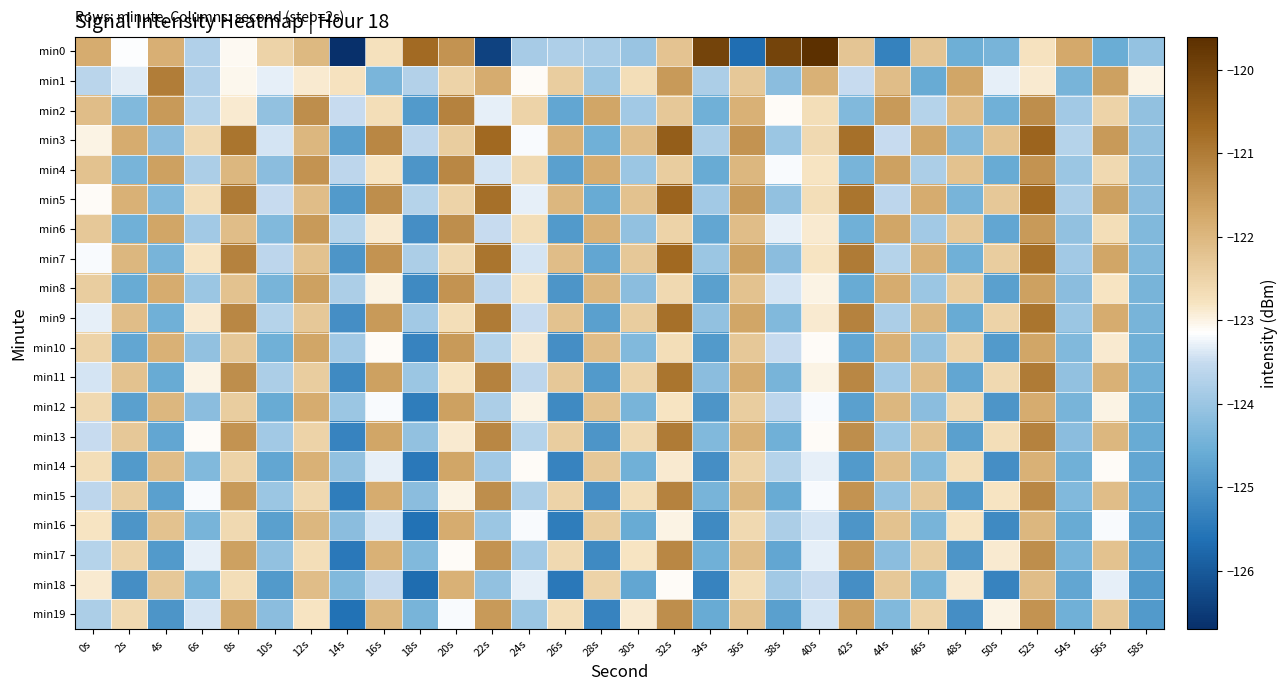

Reading right to left, transcribe all the data shown in this chart.

min0: 58s=-124.1	56s=-124.6	54s=-121.8	52s=-122.8	50s=-124.4	48s=-124.5	46s=-122.2	44s=-125.3	42s=-122.2	40s=-119.6	38s=-120.0	36s=-125.7	34s=-120.0	32s=-122.2	30s=-124.0	28s=-123.8	26s=-123.8	24s=-123.9	22s=-126.4	20s=-121.4	18s=-120.7	16s=-122.7	14s=-126.7	12s=-122.0	10s=-122.5	8s=-123.1	6s=-123.7	4s=-121.9	2s=-123.2	0s=-121.8
min1: 58s=-123.0	56s=-121.6	54s=-124.4	52s=-122.9	50s=-123.3	48s=-121.7	46s=-124.6	44s=-122.1	42s=-123.5	40s=-121.9	38s=-124.2	36s=-122.3	34s=-123.8	32s=-121.5	30s=-122.7	28s=-124.0	26s=-122.4	24s=-123.1	22s=-121.8	20s=-122.5	18s=-123.7	16s=-124.4	14s=-122.8	12s=-122.9	10s=-123.3	8s=-123.1	6s=-123.7	4s=-121.0	2s=-123.3	0s=-123.6
min2: 58s=-124.1	56s=-122.5	54s=-123.9	52s=-121.3	50s=-124.5	48s=-122.1	46s=-123.7	44s=-121.5	42s=-124.3	40s=-122.7	38s=-123.1	36s=-121.9	34s=-124.5	32s=-122.3	30s=-123.9	28s=-121.7	26s=-124.7	24s=-122.5	22s=-123.3	20s=-121.1	18s=-124.9	16s=-122.7	14s=-123.5	12s=-121.3	10s=-124.1	8s=-122.9	6s=-123.7	4s=-121.5	2s=-124.3	0s=-122.1
min3: 58s=-124.1	56s=-121.5	54s=-123.7	52s=-120.6	50s=-122.2	48s=-124.3	46s=-121.7	44s=-123.5	42s=-120.8	40s=-122.6	38s=-124.0	36s=-121.4	34s=-123.8	32s=-120.5	30s=-122.1	28s=-124.5	26s=-121.9	24s=-123.2	22s=-120.7	20s=-122.4	18s=-123.6	16s=-121.2	14s=-124.8	12s=-122.0	10s=-123.4	8s=-120.9	6s=-122.6	4s=-124.2	2s=-121.8	0s=-123.0
min4: 58s=-124.2	56s=-122.6	54s=-124.0	52s=-121.4	50s=-124.6	48s=-122.2	46s=-123.8	44s=-121.6	42s=-124.4	40s=-122.8	38s=-123.2	36s=-122.0	34s=-124.6	32s=-122.4	30s=-124.0	28s=-121.8	26s=-124.8	24s=-122.6	22s=-123.4	20s=-121.2	18s=-125.0	16s=-122.8	14s=-123.6	12s=-121.4	10s=-124.2	8s=-122.0	6s=-123.8	4s=-121.6	2s=-124.4	0s=-122.2
min5: 58s=-124.2	56s=-121.6	54s=-123.8	52s=-120.7	50s=-122.3	48s=-124.4	46s=-121.8	44s=-123.6	42s=-120.9	40s=-122.7	38s=-124.1	36s=-121.5	34s=-123.9	32s=-120.6	30s=-122.2	28s=-124.6	26s=-122.0	24s=-123.3	22s=-120.8	20s=-122.5	18s=-123.7	16s=-121.3	14s=-124.9	12s=-122.1	10s=-123.5	8s=-121.0	6s=-122.7	4s=-124.3	2s=-121.9	0s=-123.1
min6: 58s=-124.3	56s=-122.7	54s=-124.1	52s=-121.5	50s=-124.7	48s=-122.3	46s=-123.9	44s=-121.7	42s=-124.5	40s=-122.9	38s=-123.3	36s=-122.1	34s=-124.7	32s=-122.5	30s=-124.1	28s=-121.9	26s=-124.9	24s=-122.7	22s=-123.5	20s=-121.3	18s=-125.1	16s=-122.9	14s=-123.7	12s=-121.5	10s=-124.3	8s=-122.1	6s=-123.9	4s=-121.7	2s=-124.5	0s=-122.3
min7: 58s=-124.3	56s=-121.7	54s=-123.9	52s=-120.8	50s=-122.4	48s=-124.5	46s=-121.9	44s=-123.7	42s=-121.0	40s=-122.8	38s=-124.2	36s=-121.6	34s=-124.0	32s=-120.7	30s=-122.3	28s=-124.7	26s=-122.1	24s=-123.4	22s=-120.9	20s=-122.6	18s=-123.8	16s=-121.4	14s=-125.0	12s=-122.2	10s=-123.6	8s=-121.1	6s=-122.8	4s=-124.4	2s=-122.0	0s=-123.2
min8: 58s=-124.4	56s=-122.8	54s=-124.2	52s=-121.6	50s=-124.8	48s=-122.4	46s=-124.0	44s=-121.8	42s=-124.6	40s=-123.0	38s=-123.4	36s=-122.2	34s=-124.8	32s=-122.6	30s=-124.2	28s=-122.0	26s=-125.0	24s=-122.8	22s=-123.6	20s=-121.4	18s=-125.2	16s=-123.0	14s=-123.8	12s=-121.6	10s=-124.4	8s=-122.2	6s=-124.0	4s=-121.8	2s=-124.6	0s=-122.4
min9: 58s=-124.4	56s=-121.8	54s=-124.0	52s=-120.9	50s=-122.5	48s=-124.6	46s=-122.0	44s=-123.8	42s=-121.1	40s=-122.9	38s=-124.3	36s=-121.7	34s=-124.1	32s=-120.8	30s=-122.4	28s=-124.8	26s=-122.2	24s=-123.5	22s=-121.0	20s=-122.7	18s=-123.9	16s=-121.5	14s=-125.1	12s=-122.3	10s=-123.7	8s=-121.2	6s=-122.9	4s=-124.5	2s=-122.1	0s=-123.3
min10: 58s=-124.5	56s=-122.9	54s=-124.3	52s=-121.7	50s=-124.9	48s=-122.5	46s=-124.1	44s=-121.9	42s=-124.7	40s=-123.1	38s=-123.5	36s=-122.3	34s=-124.9	32s=-122.7	30s=-124.3	28s=-122.1	26s=-125.1	24s=-122.9	22s=-123.7	20s=-121.5	18s=-125.3	16s=-123.1	14s=-123.9	12s=-121.7	10s=-124.5	8s=-122.3	6s=-124.1	4s=-121.9	2s=-124.7	0s=-122.5
min11: 58s=-124.5	56s=-121.9	54s=-124.1	52s=-121.0	50s=-122.6	48s=-124.7	46s=-122.1	44s=-123.9	42s=-121.2	40s=-123.0	38s=-124.4	36s=-121.8	34s=-124.2	32s=-120.9	30s=-122.5	28s=-124.9	26s=-122.3	24s=-123.6	22s=-121.1	20s=-122.8	18s=-124.0	16s=-121.6	14s=-125.2	12s=-122.4	10s=-123.8	8s=-121.3	6s=-123.0	4s=-124.6	2s=-122.2	0s=-123.4
min12: 58s=-124.6	56s=-123.0	54s=-124.4	52s=-121.8	50s=-125.0	48s=-122.6	46s=-124.2	44s=-122.0	42s=-124.8	40s=-123.2	38s=-123.6	36s=-122.4	34s=-125.0	32s=-122.8	30s=-124.4	28s=-122.2	26s=-125.2	24s=-123.0	22s=-123.8	20s=-121.6	18s=-125.4	16s=-123.2	14s=-124.0	12s=-121.8	10s=-124.6	8s=-122.4	6s=-124.2	4s=-122.0	2s=-124.8	0s=-122.6
min13: 58s=-124.6	56s=-122.0	54s=-124.2	52s=-121.1	50s=-122.7	48s=-124.8	46s=-122.2	44s=-124.0	42s=-121.3	40s=-123.1	38s=-124.5	36s=-121.9	34s=-124.3	32s=-121.0	30s=-122.6	28s=-125.0	26s=-122.4	24s=-123.7	22s=-121.2	20s=-122.9	18s=-124.1	16s=-121.7	14s=-125.3	12s=-122.5	10s=-123.9	8s=-121.4	6s=-123.1	4s=-124.7	2s=-122.3	0s=-123.5
min14: 58s=-124.7	56s=-123.1	54s=-124.5	52s=-121.9	50s=-125.1	48s=-122.7	46s=-124.3	44s=-122.1	42s=-124.9	40s=-123.3	38s=-123.7	36s=-122.5	34s=-125.1	32s=-122.9	30s=-124.5	28s=-122.3	26s=-125.3	24s=-123.1	22s=-123.9	20s=-121.7	18s=-125.5	16s=-123.3	14s=-124.1	12s=-121.9	10s=-124.7	8s=-122.5	6s=-124.3	4s=-122.1	2s=-124.9	0s=-122.7
min15: 58s=-124.7	56s=-122.1	54s=-124.3	52s=-121.2	50s=-122.8	48s=-124.9	46s=-122.3	44s=-124.1	42s=-121.4	40s=-123.2	38s=-124.6	36s=-122.0	34s=-124.4	32s=-121.1	30s=-122.7	28s=-125.1	26s=-122.5	24s=-123.8	22s=-121.3	20s=-123.0	18s=-124.2	16s=-121.8	14s=-125.4	12s=-122.6	10s=-124.0	8s=-121.5	6s=-123.2	4s=-124.8	2s=-122.4	0s=-123.6
min16: 58s=-124.8	56s=-123.2	54s=-124.6	52s=-122.0	50s=-125.2	48s=-122.8	46s=-124.4	44s=-122.2	42s=-125.0	40s=-123.4	38s=-123.8	36s=-122.6	34s=-125.2	32s=-123.0	30s=-124.6	28s=-122.4	26s=-125.4	24s=-123.2	22s=-124.0	20s=-121.8	18s=-125.6	16s=-123.4	14s=-124.2	12s=-122.0	10s=-124.8	8s=-122.6	6s=-124.4	4s=-122.2	2s=-125.0	0s=-122.8
min17: 58s=-124.8	56s=-122.2	54s=-124.4	52s=-121.3	50s=-122.9	48s=-125.0	46s=-122.4	44s=-124.2	42s=-121.5	40s=-123.3	38s=-124.7	36s=-122.1	34s=-124.5	32s=-121.2	30s=-122.8	28s=-125.2	26s=-122.6	24s=-123.9	22s=-121.4	20s=-123.1	18s=-124.3	16s=-121.9	14s=-125.5	12s=-122.7	10s=-124.1	8s=-121.6	6s=-123.3	4s=-124.9	2s=-122.5	0s=-123.7
min18: 58s=-124.9	56s=-123.3	54s=-124.7	52s=-122.1	50s=-125.3	48s=-122.9	46s=-124.5	44s=-122.3	42s=-125.1	40s=-123.5	38s=-123.9	36s=-122.7	34s=-125.3	32s=-123.1	30s=-124.7	28s=-122.5	26s=-125.5	24s=-123.3	22s=-124.1	20s=-121.9	18s=-125.7	16s=-123.5	14s=-124.3	12s=-122.1	10s=-124.9	8s=-122.7	6s=-124.5	4s=-122.3	2s=-125.1	0s=-122.9
min19: 58s=-124.9	56s=-122.3	54s=-124.5	52s=-121.4	50s=-123.0	48s=-125.1	46s=-122.5	44s=-124.3	42s=-121.6	40s=-123.4	38s=-124.8	36s=-122.2	34s=-124.6	32s=-121.3	30s=-122.9	28s=-125.3	26s=-122.7	24s=-124.0	22s=-121.5	20s=-123.2	18s=-124.4	16s=-122.0	14s=-125.6	12s=-122.8	10s=-124.2	8s=-121.7	6s=-123.4	4s=-125.0	2s=-122.6	0s=-123.8